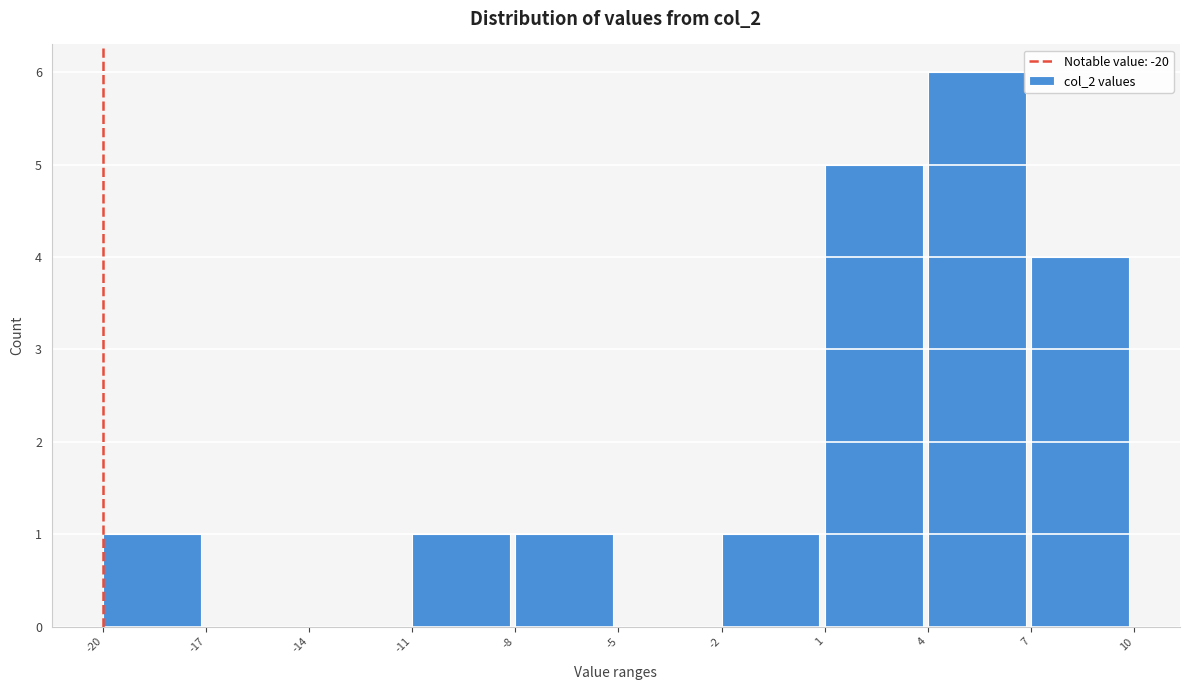

Which range on the x-axis has the tallest bar?

4 to 7